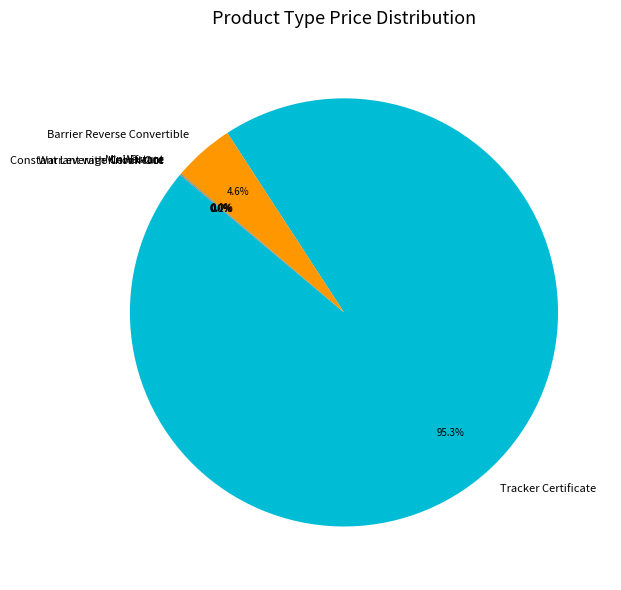

Which category has the biggest portion of the pie?

Tracker Certificate